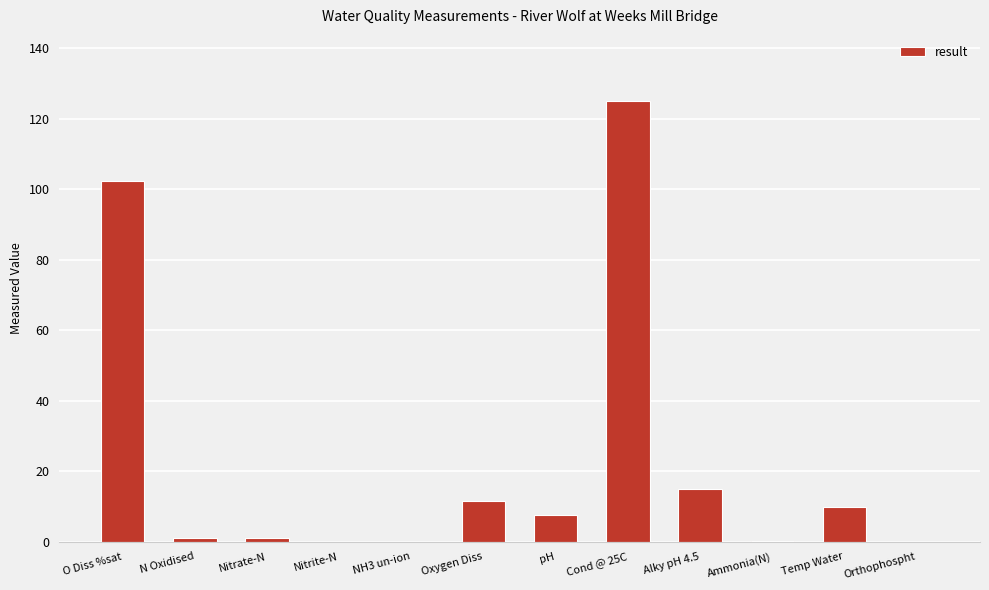

What is the maximum value shown in the chart?

125.0